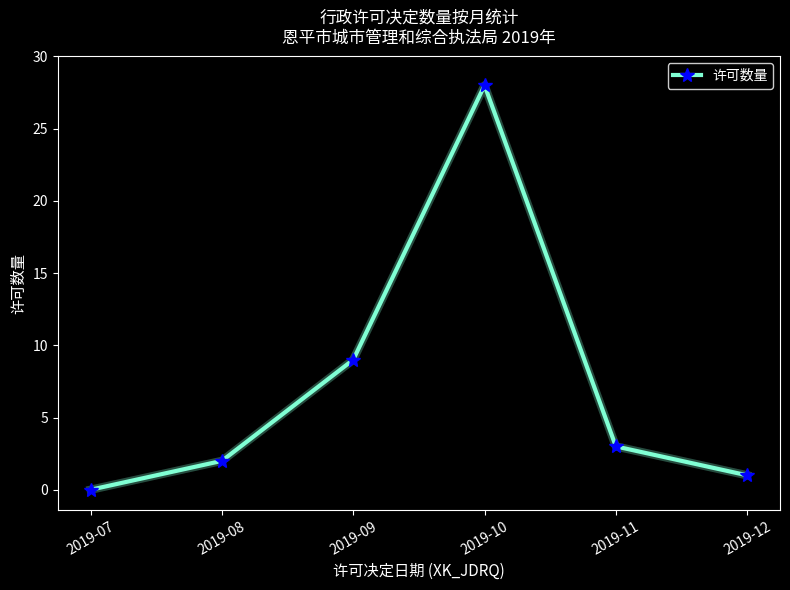

How many values are above zero?

5